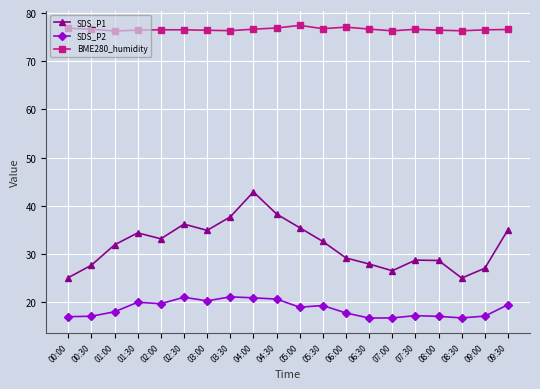

What is the spread (max minus min) of values at 08:30?

59.6